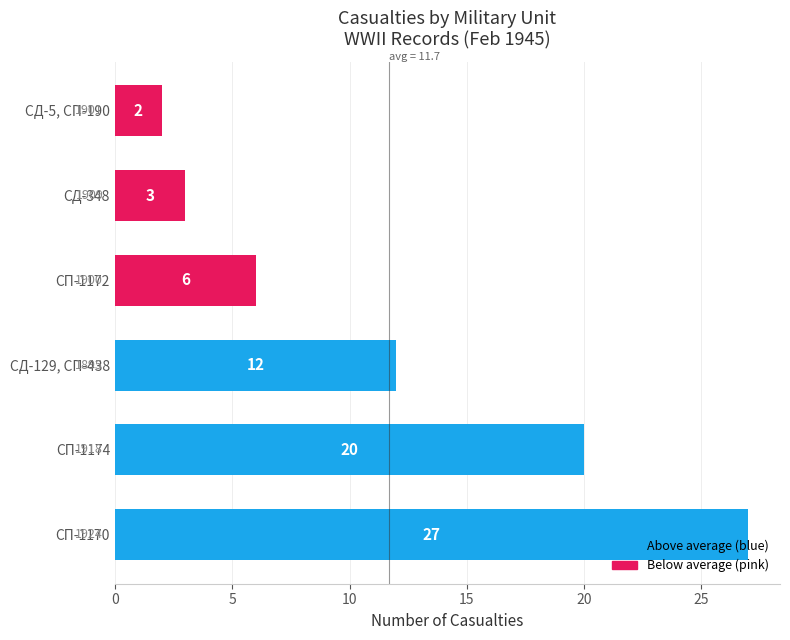

What is the sum of all values?

70